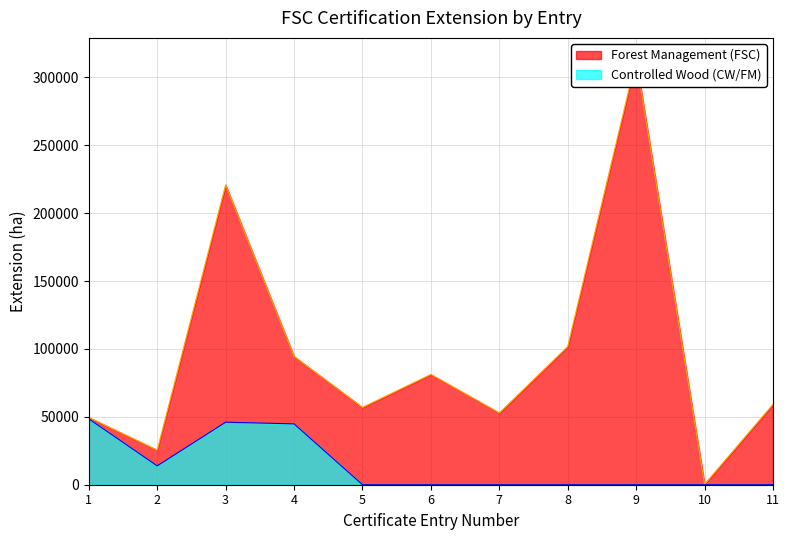

Which series has the largest total across all categories?

Forest Management (FSC)